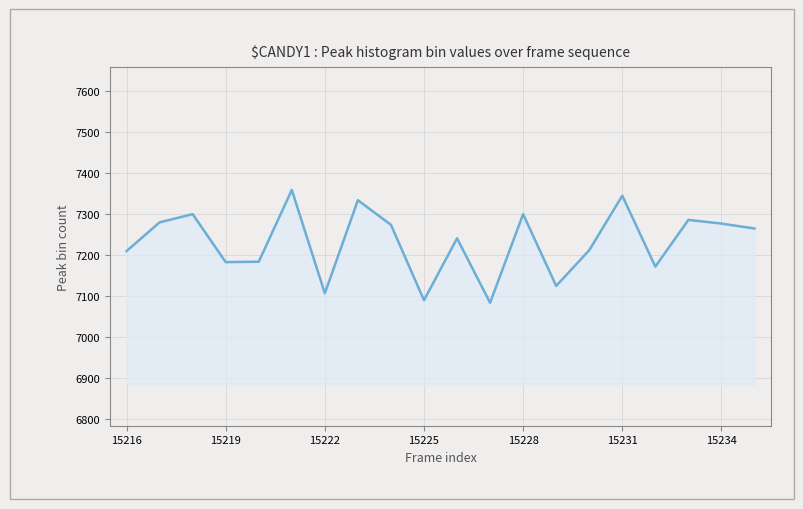

How many interior local valleys (lower than both neighbors) does the data have?

6